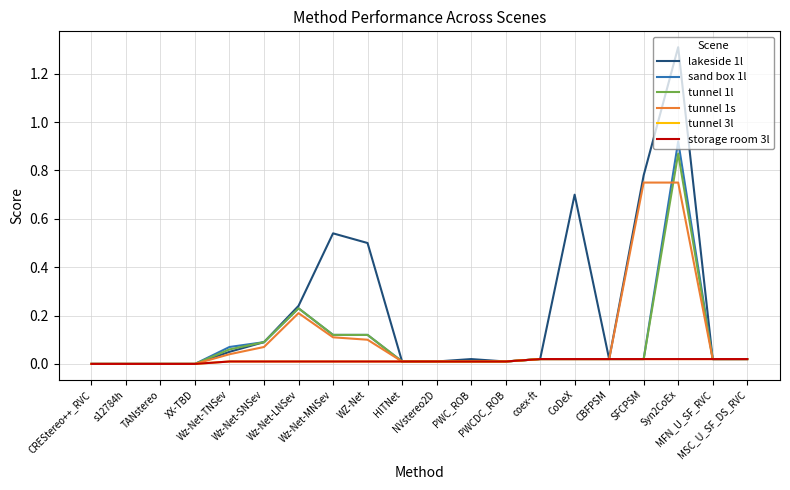

True or false: tunnel 3l and tunnel 1l cross at least once.

False